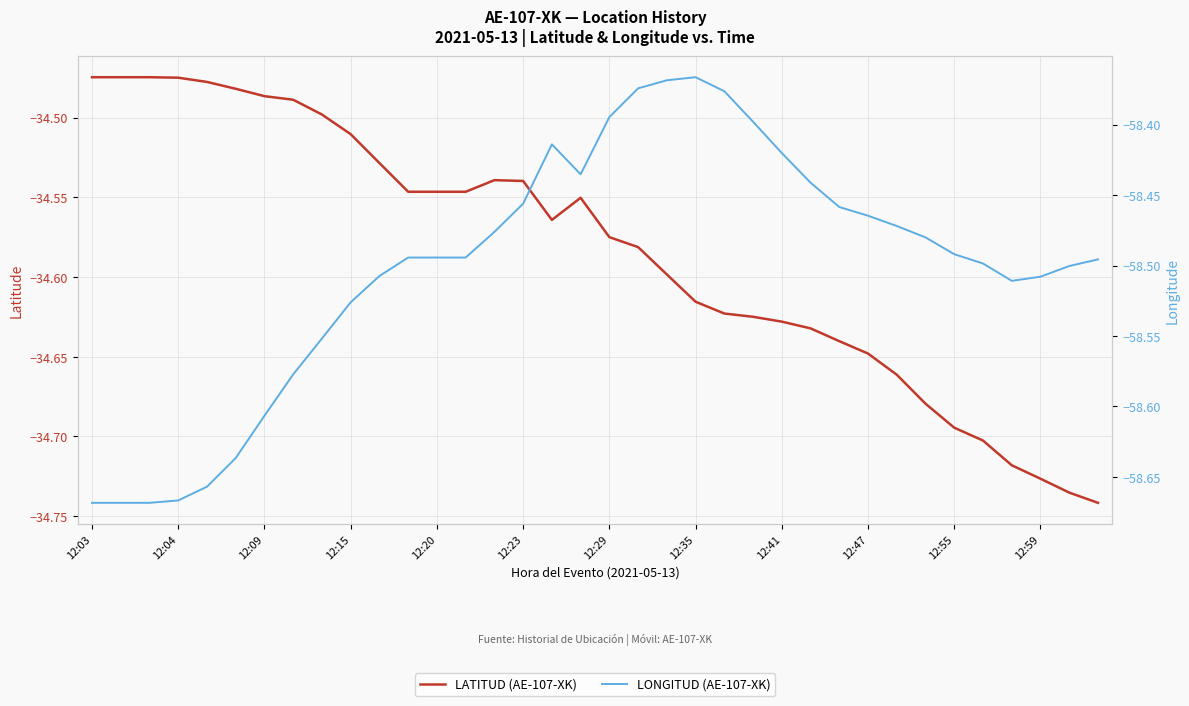

True or false: LONGITUD (AE-107-XK) and LATITUD (AE-107-XK) intersect in this chart.

False